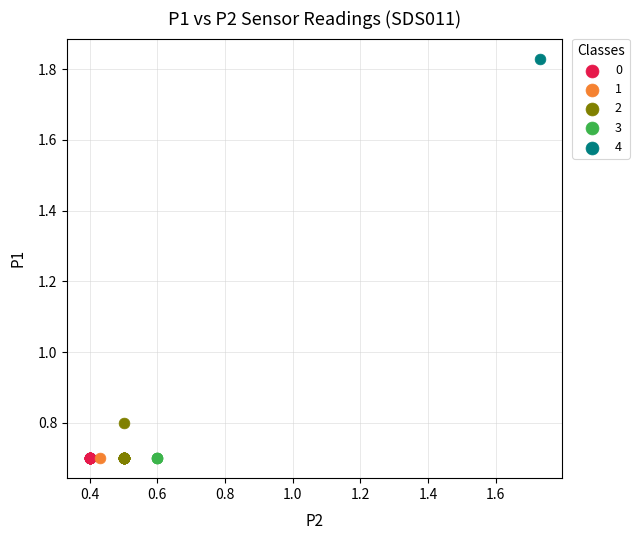

What are all the series names shown in the legend?

0, 1, 2, 3, 4